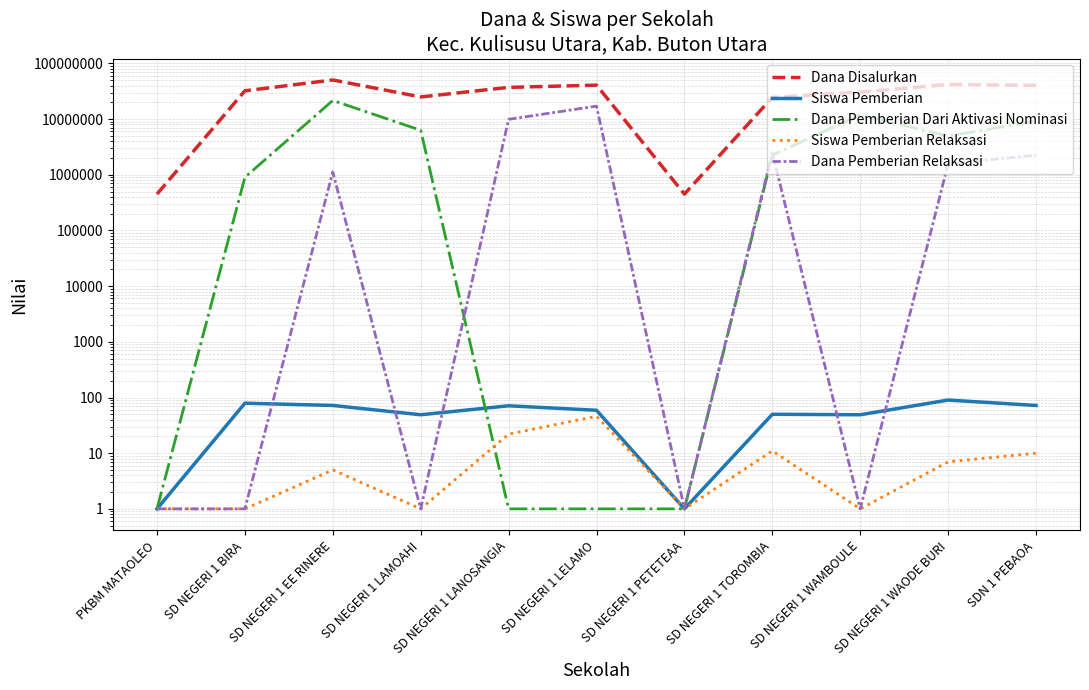

What position from the right is PKBM MATAOLEO?

11